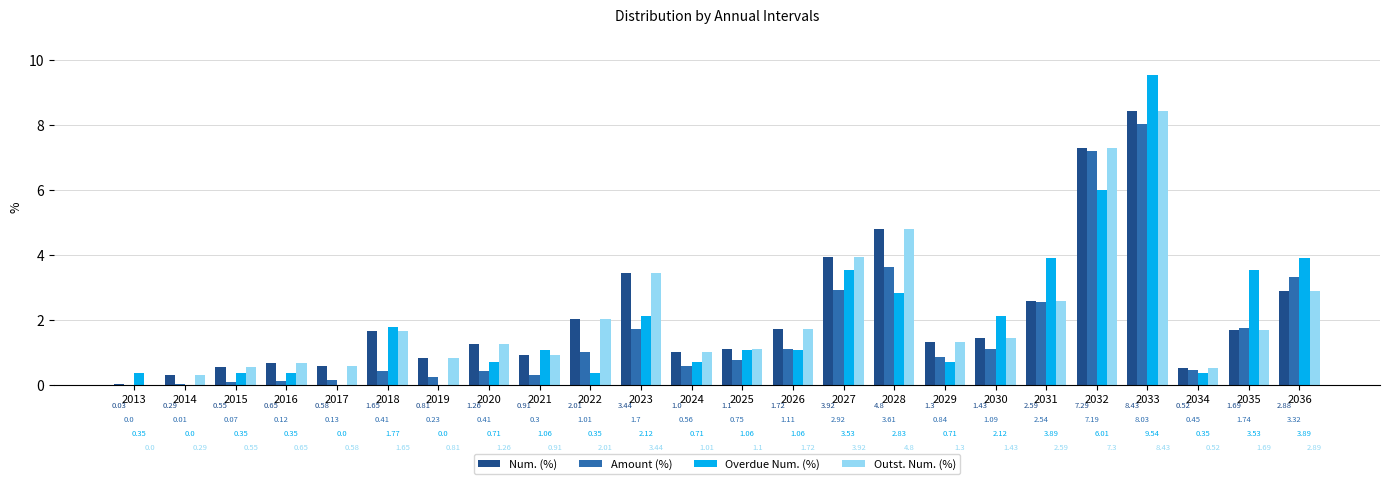

The Overdue Num. (%) series shows 3.9 at 2031. True or false?

True